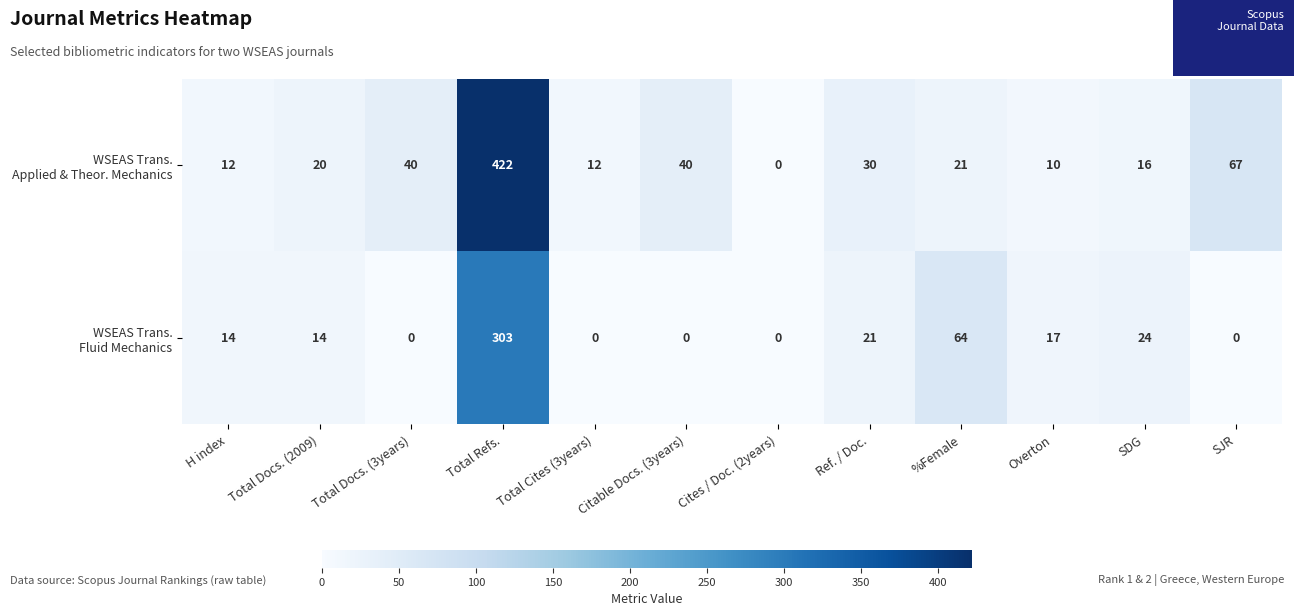

What is the spread (max minus min) of values at SJR?

67